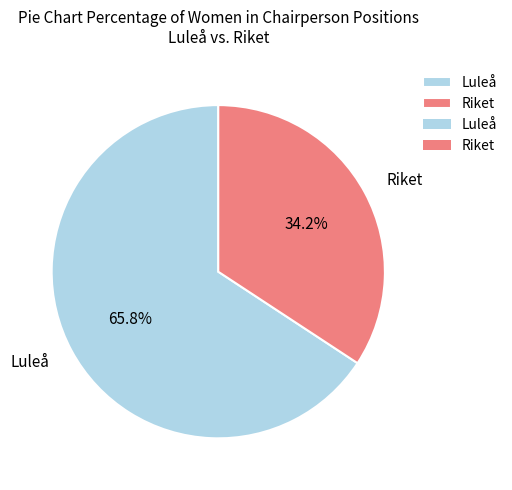

Rank the categories by value from highest to lowest.

Luleå, Riket